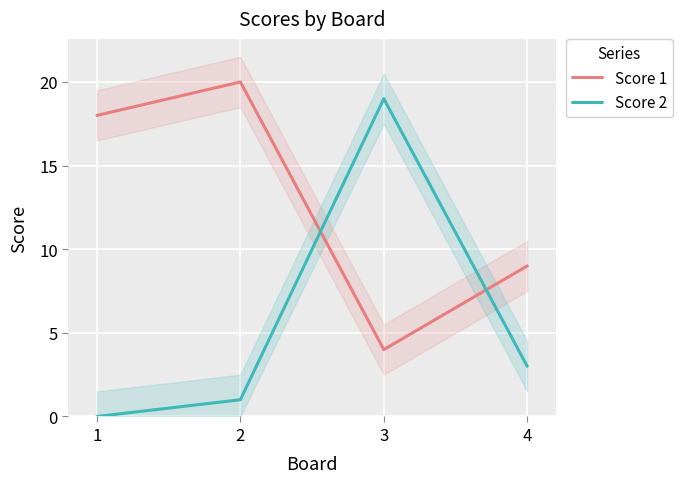

Between 1 and 4, which series saw the biggest shift?

Score 1